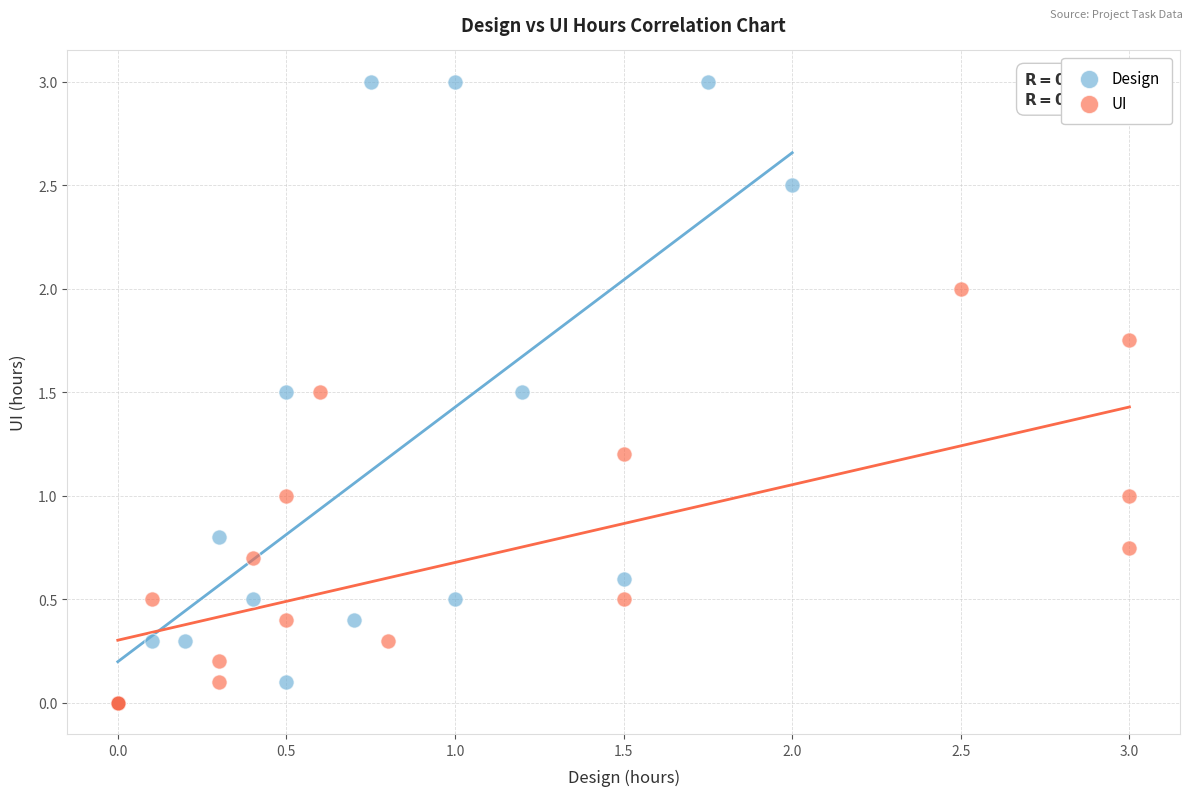

Which series has the largest Y range (max minus min)?

Design